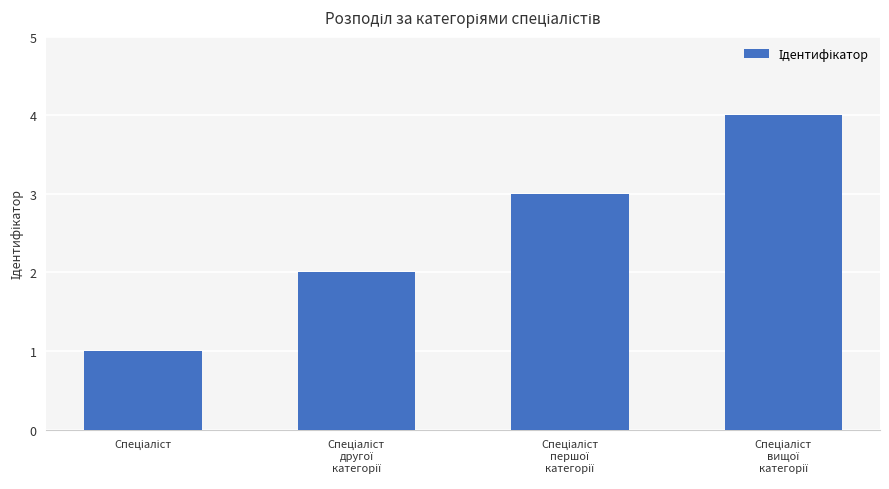

How many bars are there in total?

4